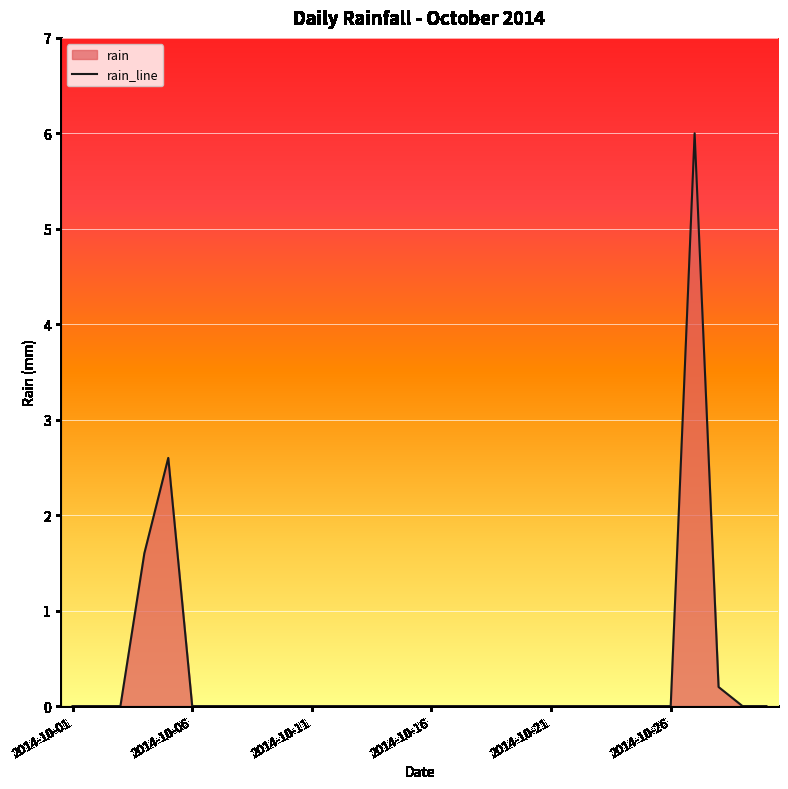

What is the difference between the maximum and minimum values?

6.0